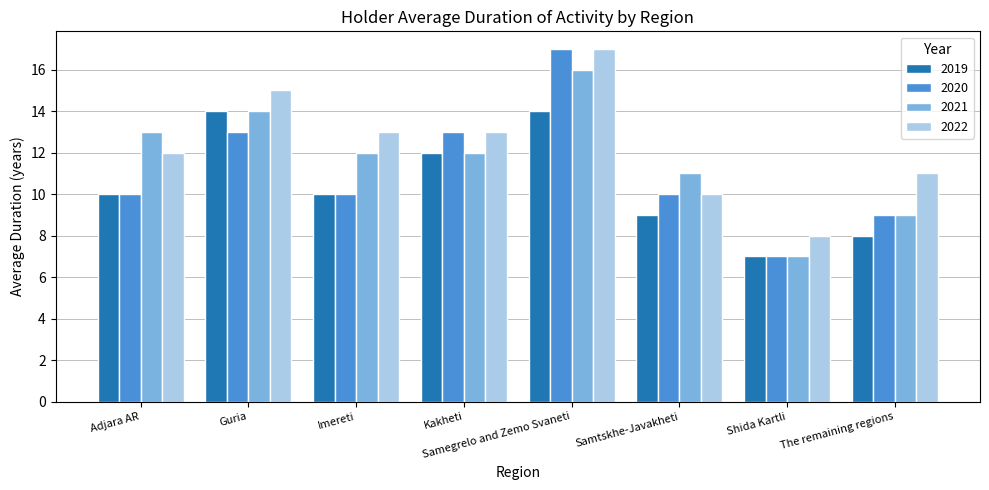

Where is 2021 nearest to the value 11?

Samtskhe-Javakheti